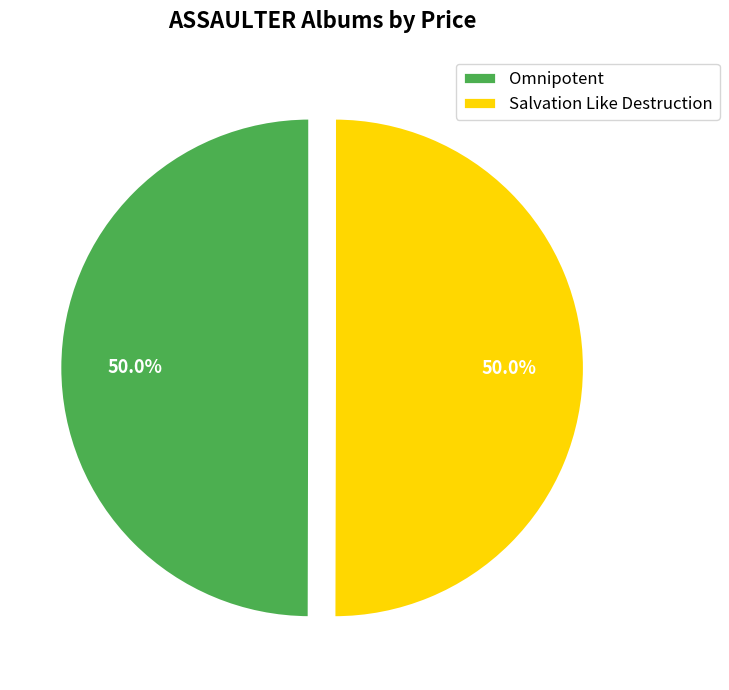

What portion of the pie excludes Omnipotent?

50.0%